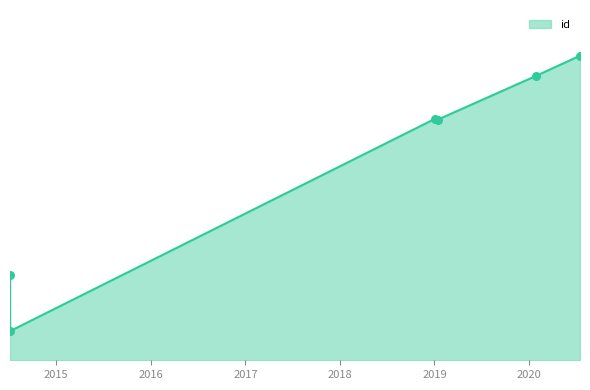

What is the ratio of the value at 2019-01-13 to the value at 2020-07-16?

0.8